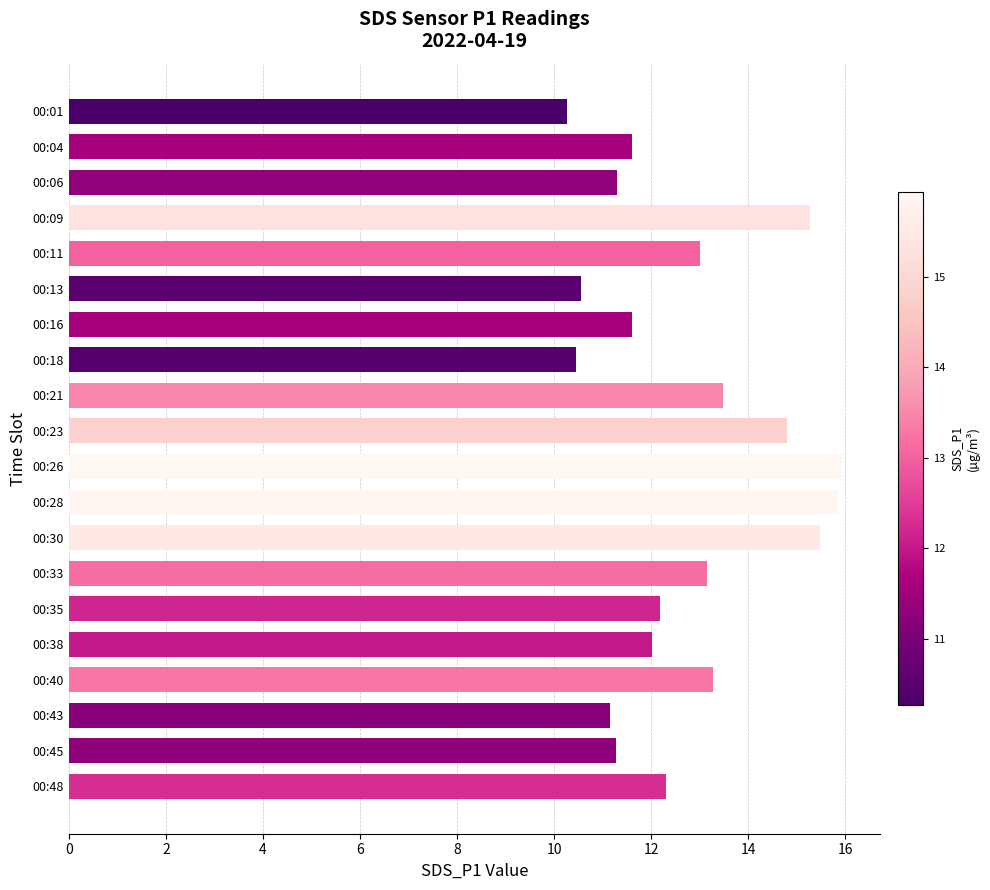

What is the difference between the second highest and second lowest values?

5.4